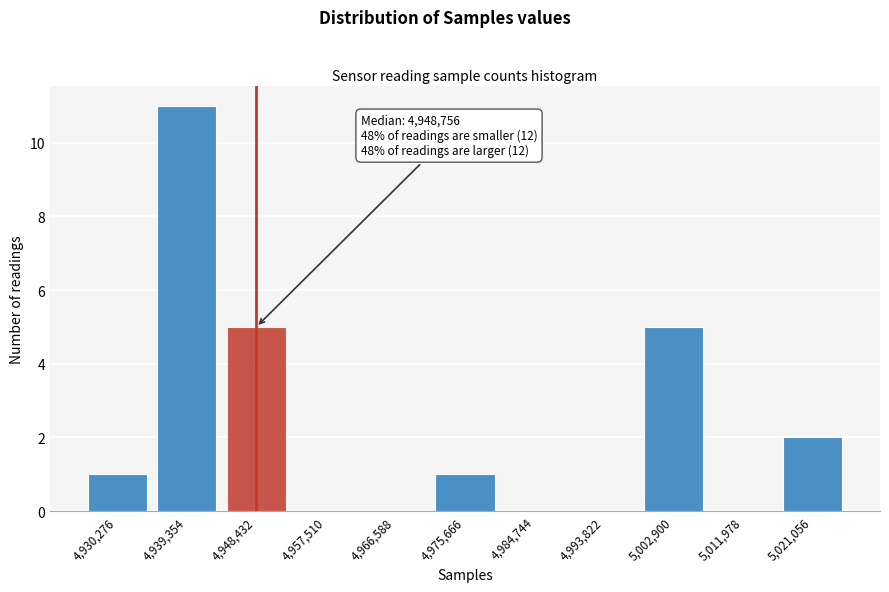

Reading left to right, list all the values displayed in this chart.

4,930,276=1	4,939,354=11	4,948,432=5	4,957,510=0	4,966,588=0	4,975,666=1	4,984,744=0	4,993,822=0	5,002,900=5	5,011,978=0	5,021,056=2